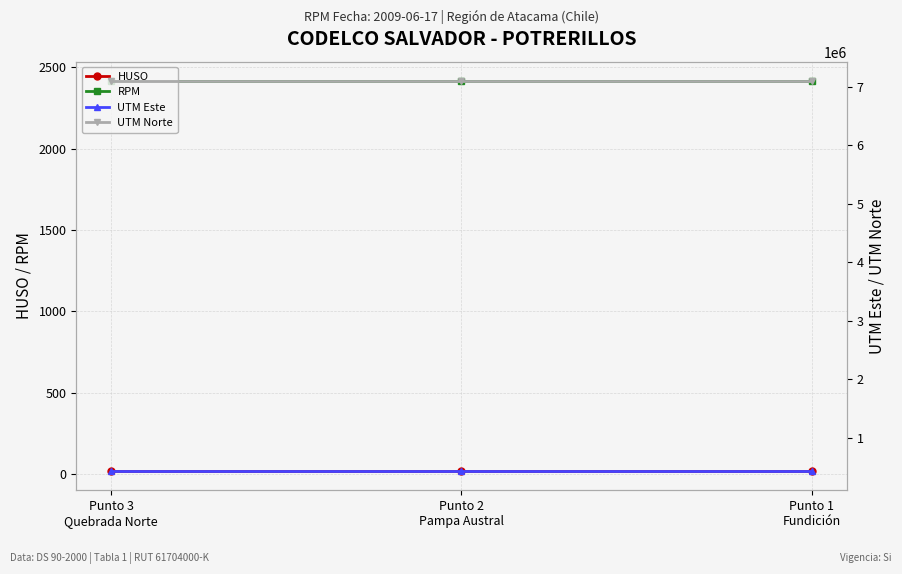

Does the chart have visible grid lines?

Yes